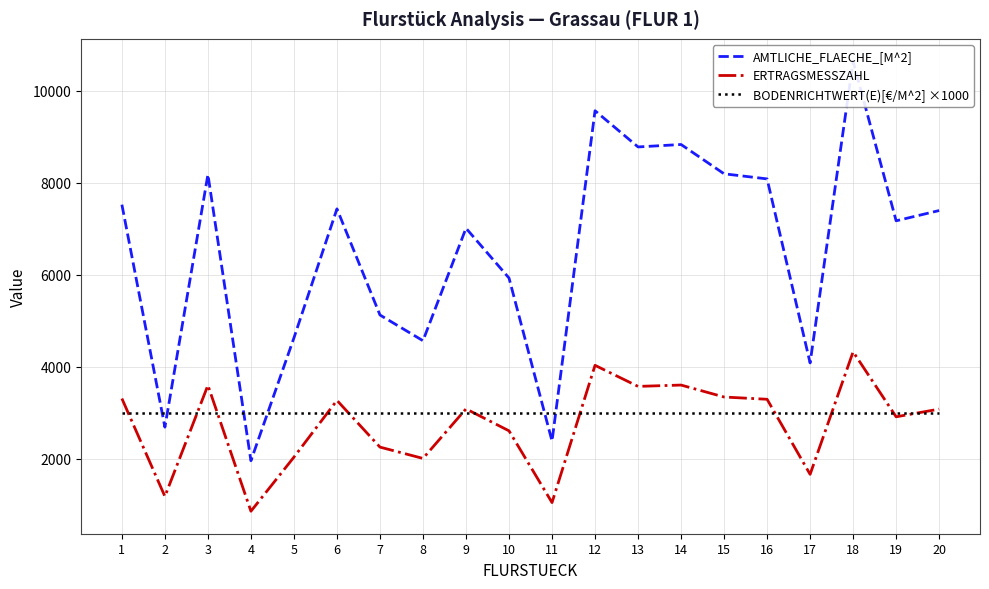

Reading right to left, extract all data points from this chart.

AMTLICHE_FLAECHE_[M^2]: 20=7399	19=7176	18=10643	17=4086	16=8087	15=8198	14=8835	13=8782	12=9569	11=2387	10=5932	9=7015	8=4569	7=5128	6=7436	5=4631	4=1960	3=8182	2=2690	1=7527
ERTRAGSMESSZAHL: 20=3082	19=2915	18=4328	17=1664	16=3296	15=3345	14=3605	13=3576	12=4034	11=1050	10=2610	9=3087	8=2010	7=2256	6=3272	5=2038	4=862	3=3600	2=1184	1=3312
BODENRICHTWERT(E)[€/M^2] ×1000: 20=3000	19=3000	18=3000	17=3000	16=3000	15=3000	14=3000	13=3000	12=3000	11=3000	10=3000	9=3000	8=3000	7=3000	6=3000	5=3000	4=3000	3=3000	2=3000	1=3000